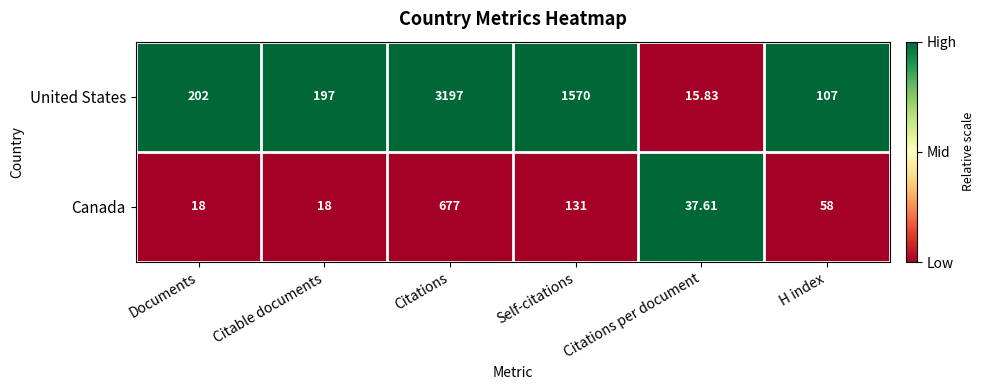

At which category is the sum across all series the highest?

Citations